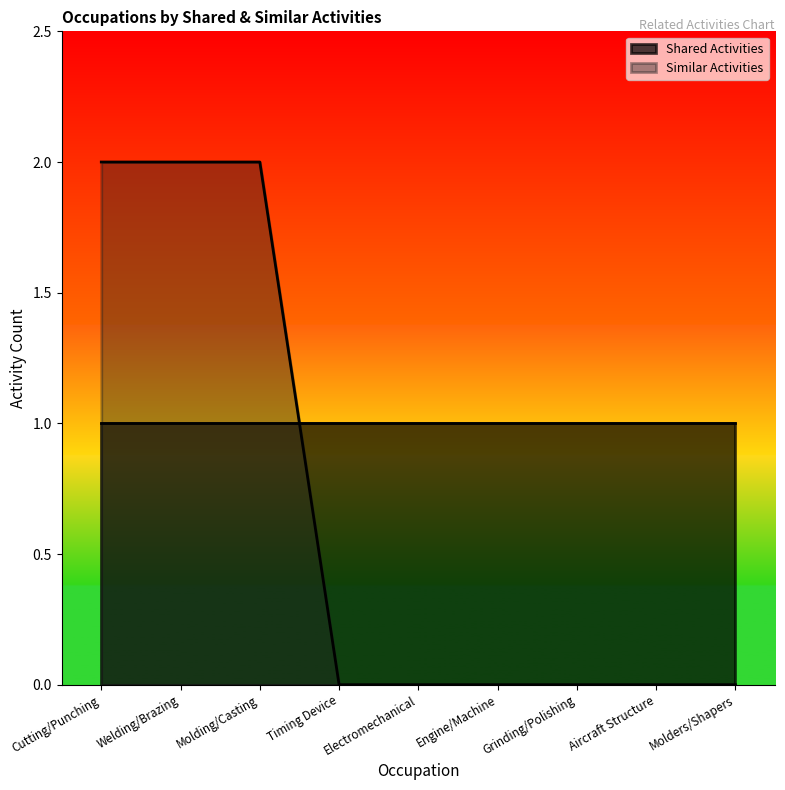

Does the chart have visible grid lines?

No